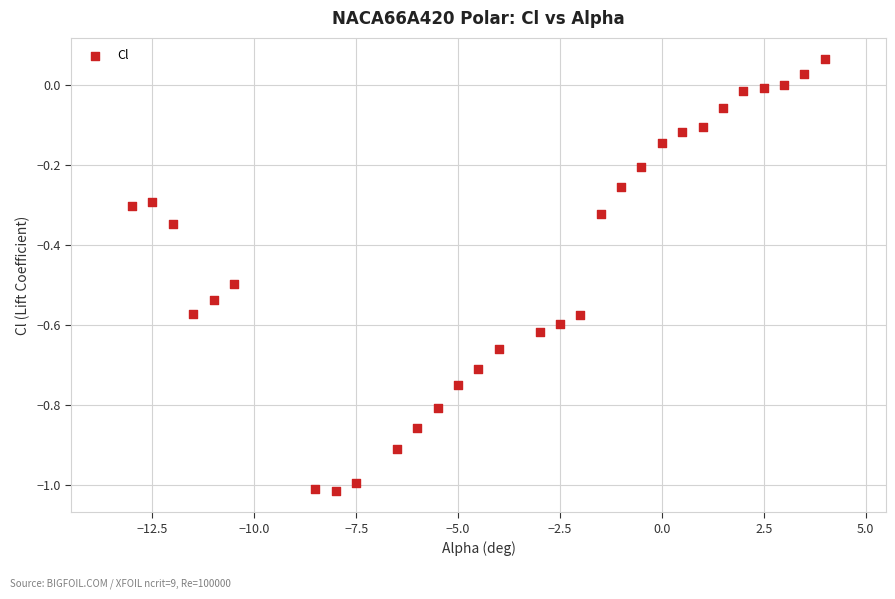

What is the range of X values (max minus min)?

17.0